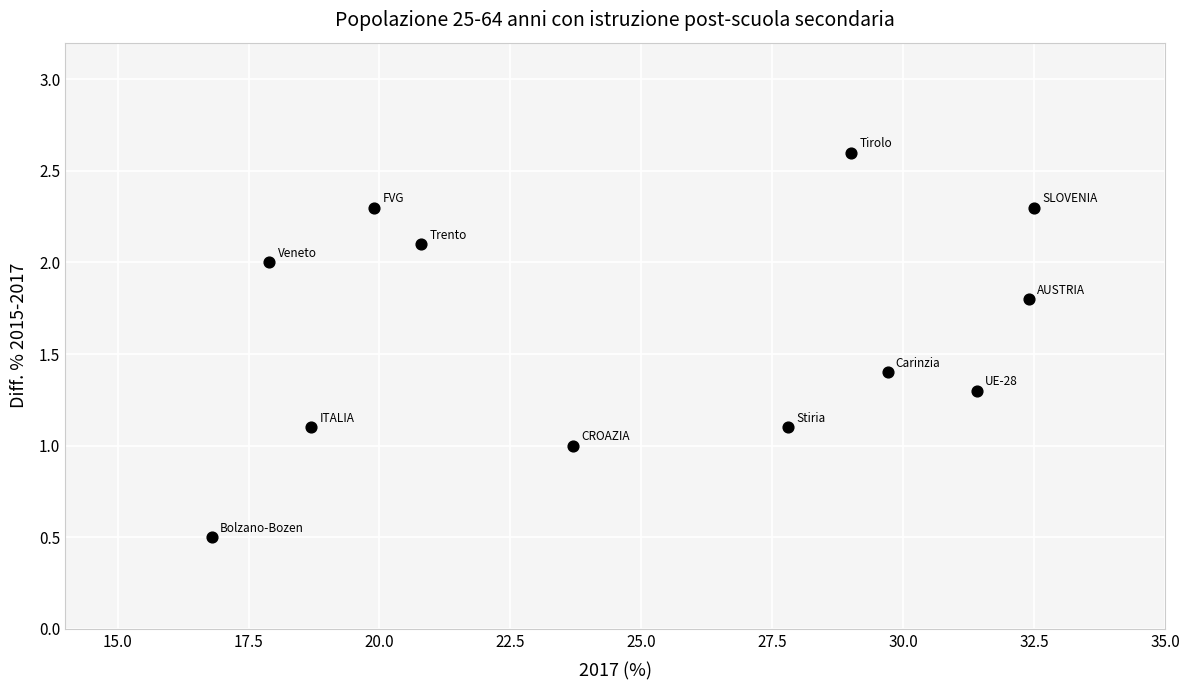

What is the range of Y values (max minus min)?

2.1